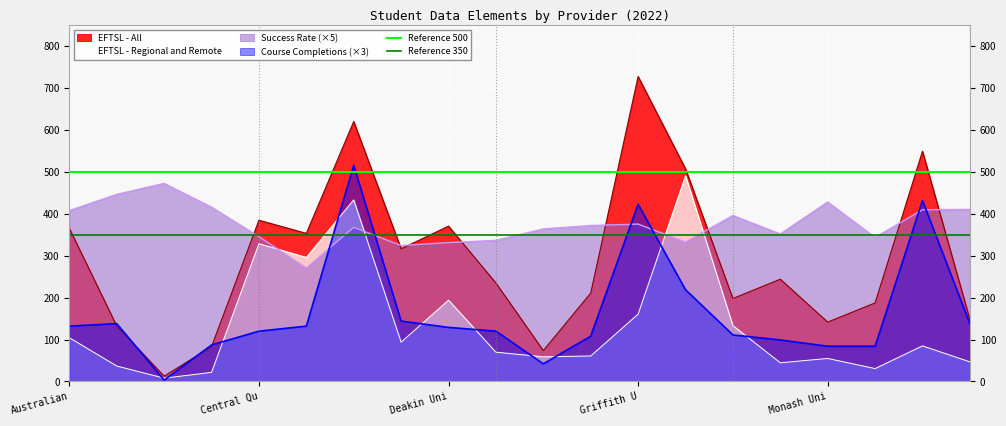

What is the label of the 1st point from the left?

Australian